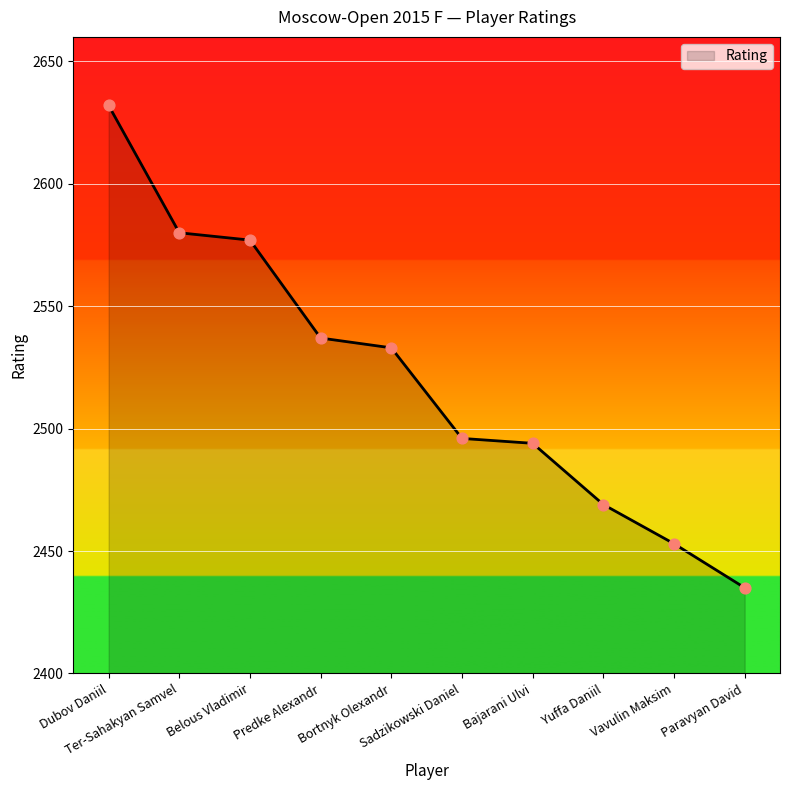

What is the change in value from Belous Vladimir to Bortnyk Olexandr?

-44